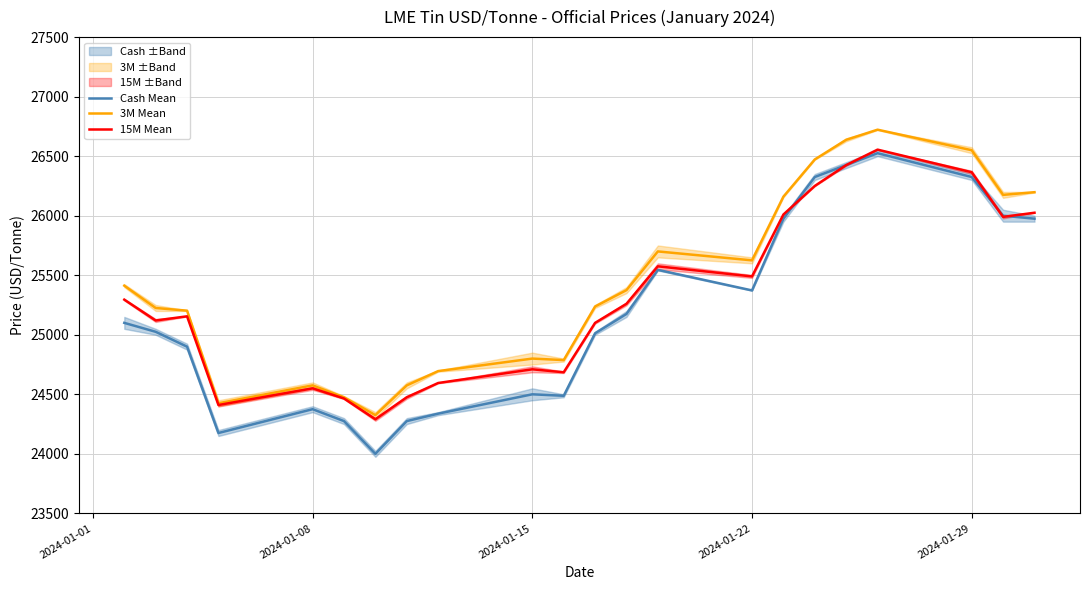

True or false: 15M Mean and 3M Mean cross at least once.

False